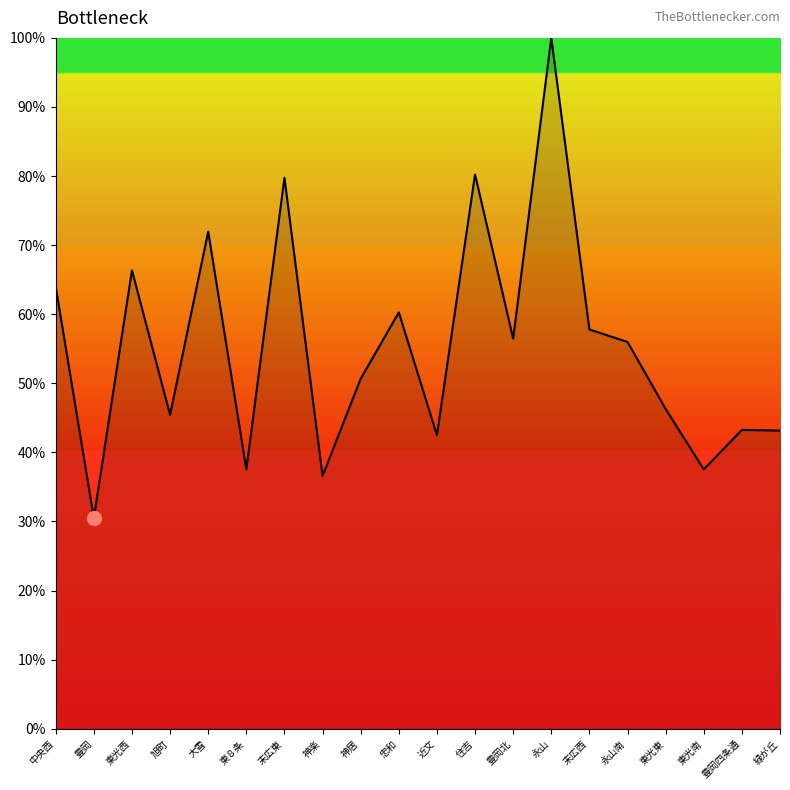

What is the approximate value at 中央西?

64.0